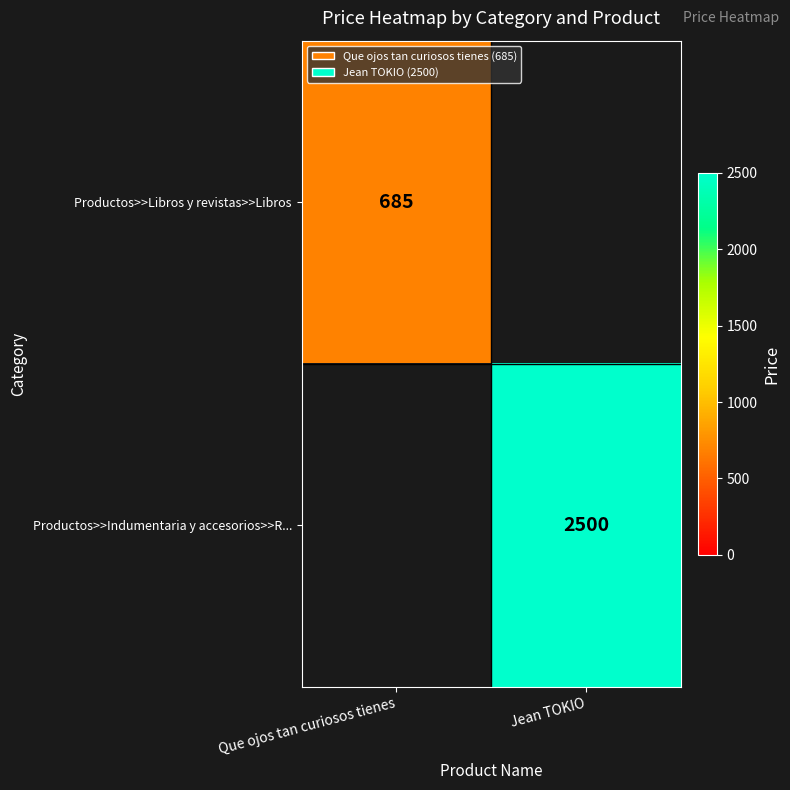

Which label corresponds to the smallest value in the chart?

Que ojos tan curiosos tienes